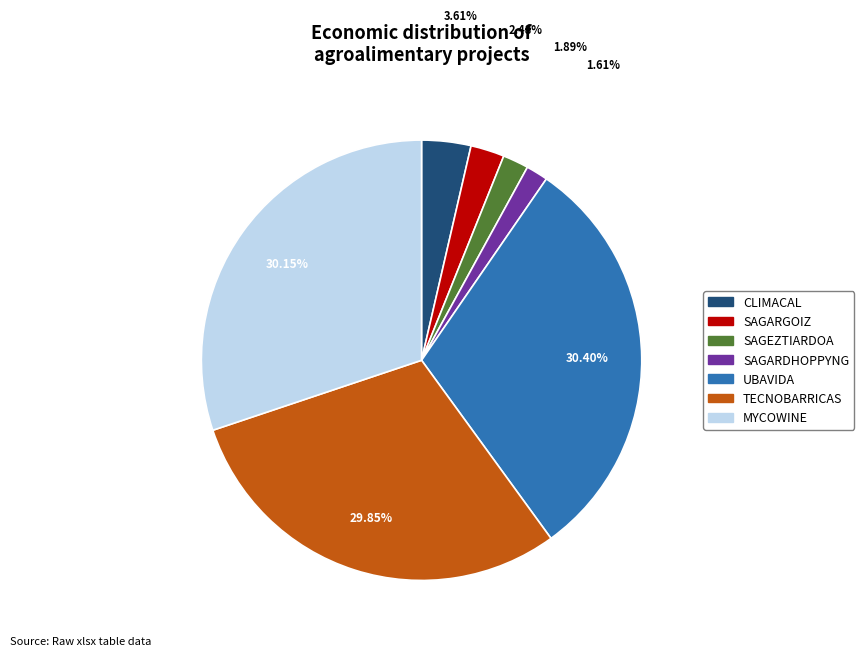

To the nearest percent, what percentage of the pie is SAGARDHOPPYNG?

2%